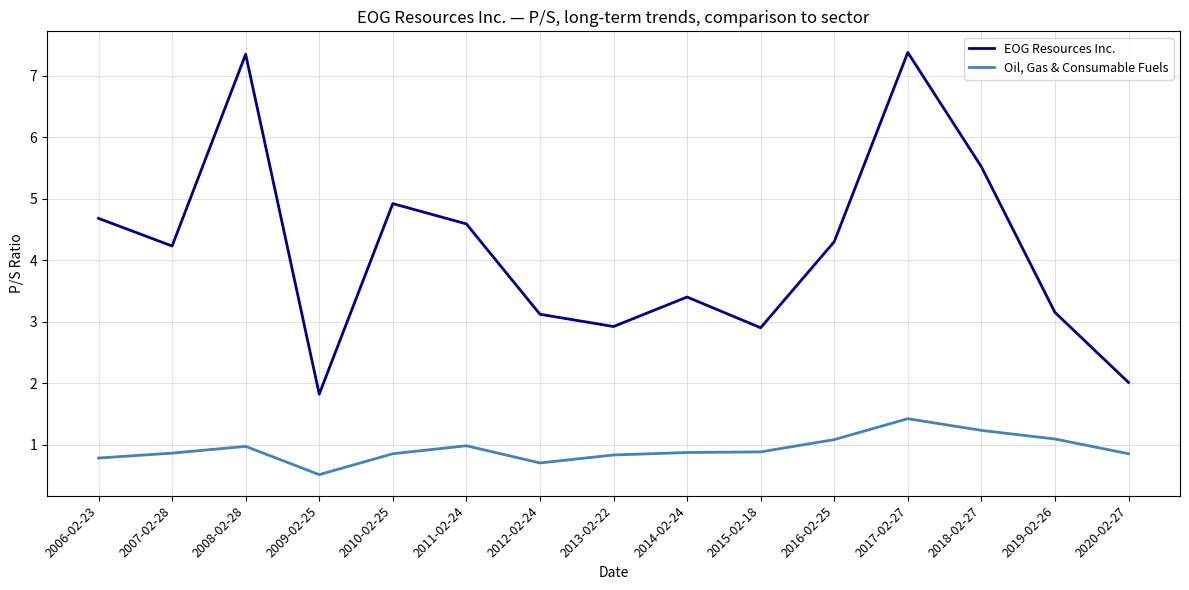

The value of Oil, Gas & Consumable Fuels at 2014-02-24 is 0.3. True or false?

False